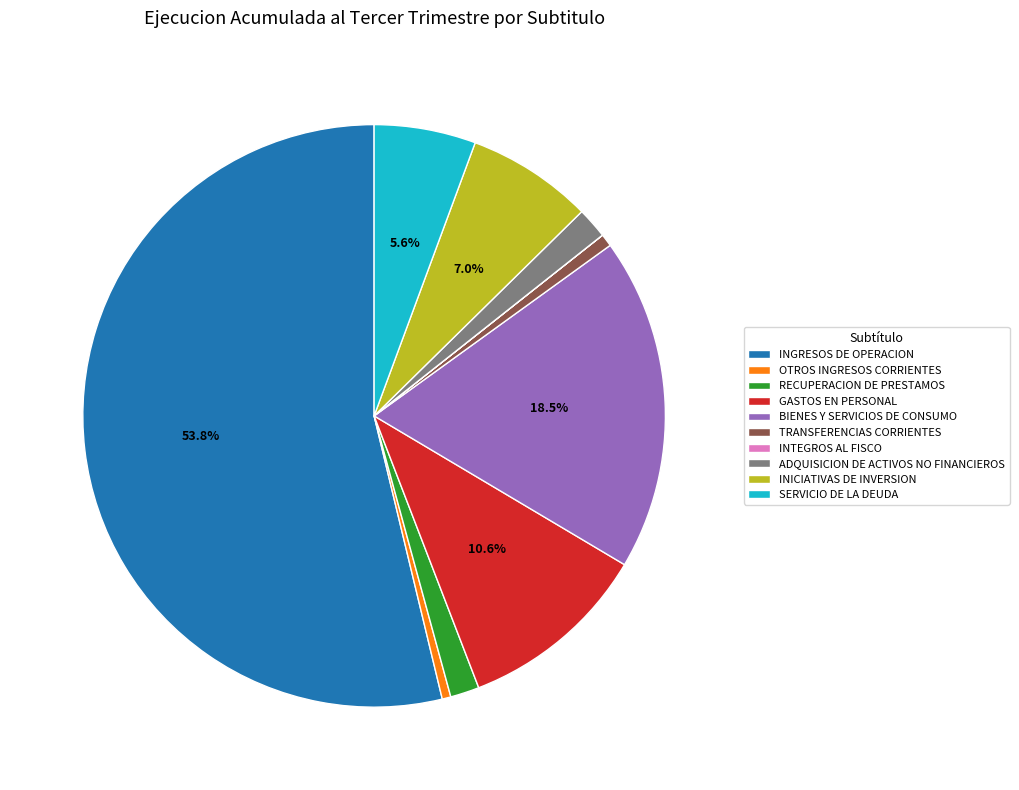

Is the sum of TRANSFERENCIAS CORRIENTES and RECUPERACION DE PRESTAMOS greater than half?

No